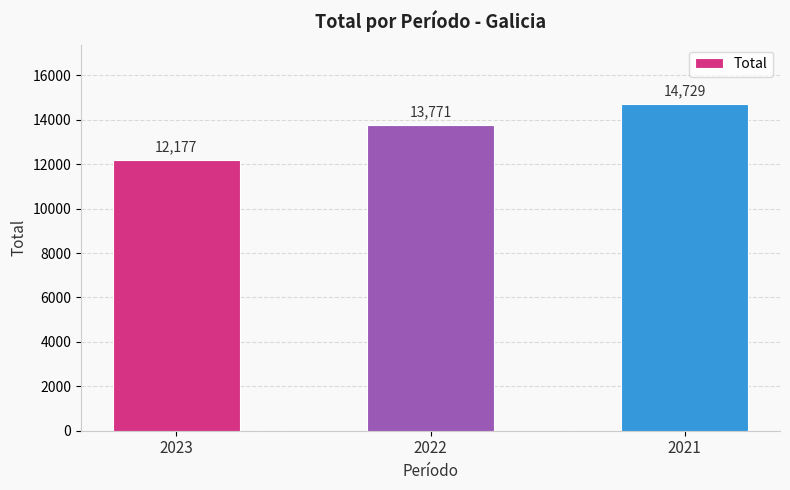

The chart shows a value of 3692 at 2022. True or false?

False